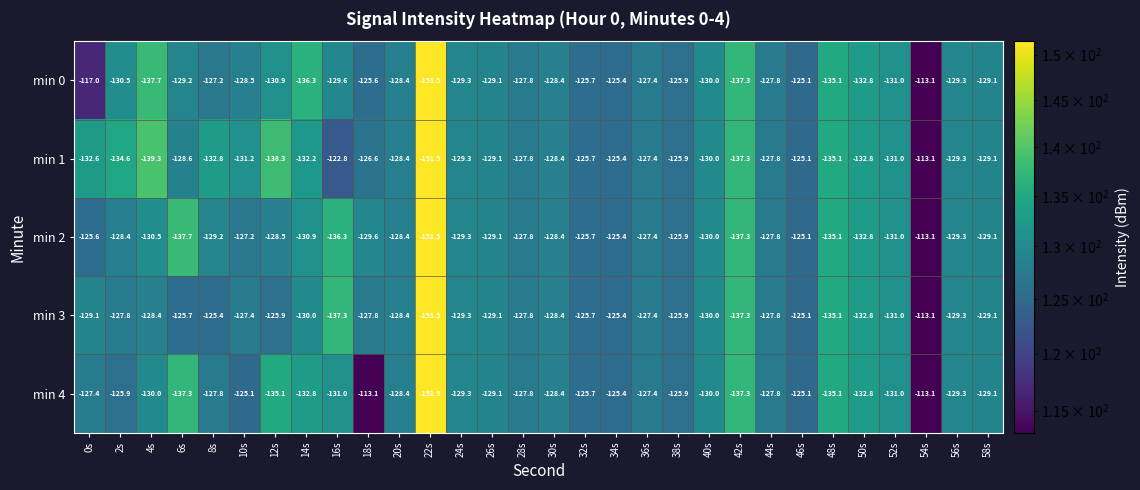

What is the greatest value displayed?

-113.1